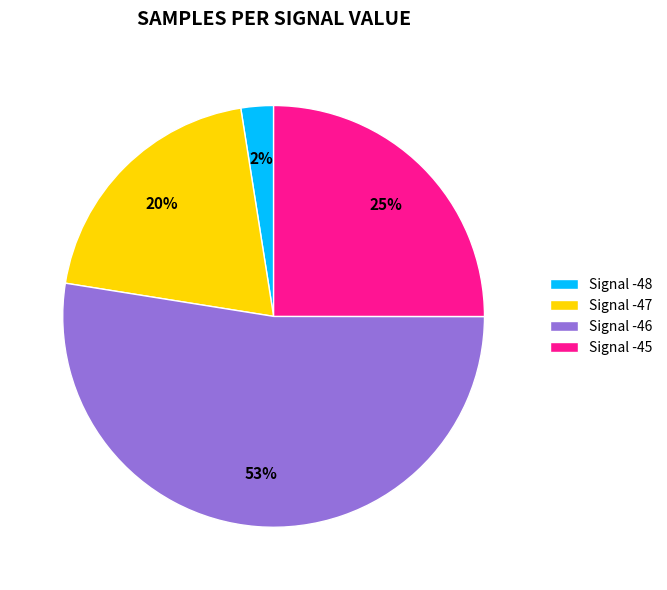

To the nearest percent, what is the combined percentage of Signal -48 and Signal -47?

22%